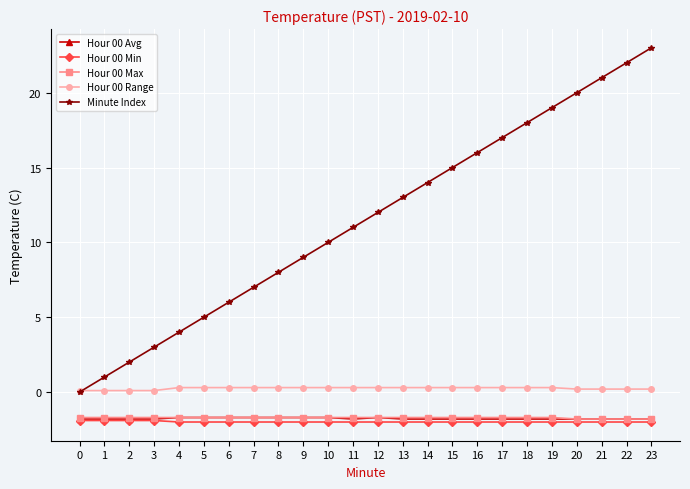

What is the minimum value shown in the chart?

-2.0